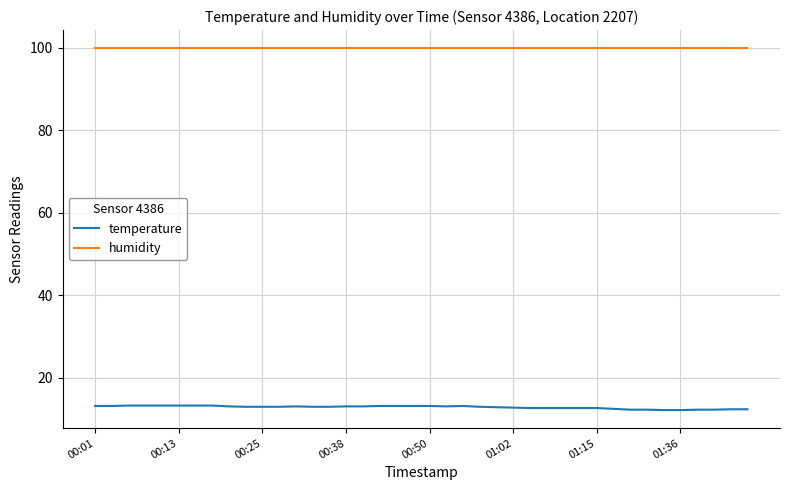

At how many categories does at least one series exceed 25?

40